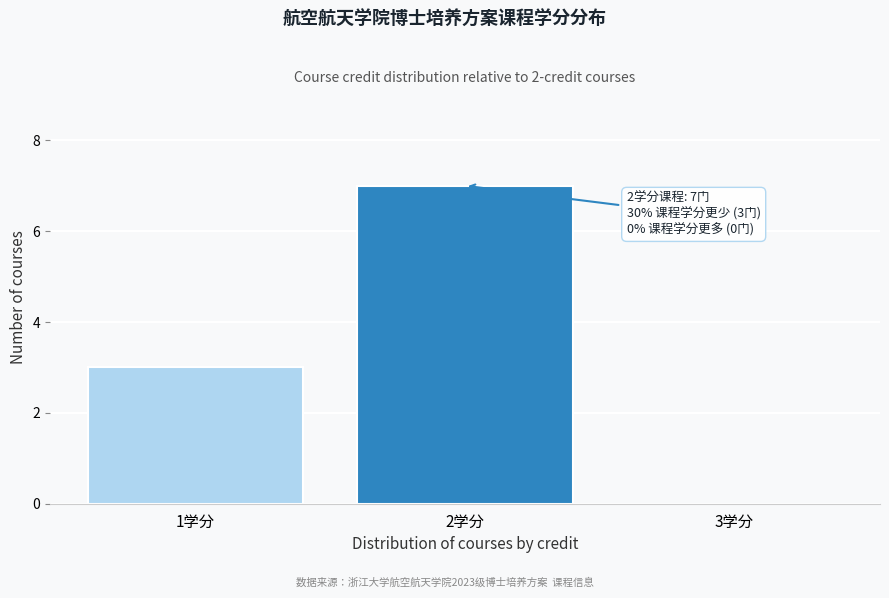

Reading left to right, extract all data points from this chart.

1学分=3	2学分=7	3学分=0